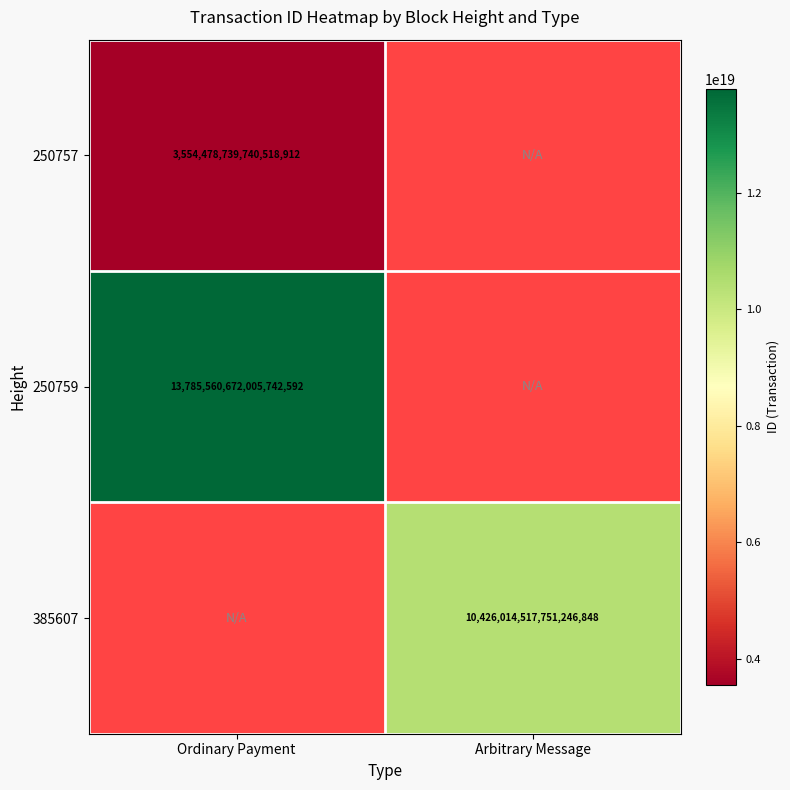

Is it true that 250757 equals 6125697811544451072 at Ordinary Payment?

False